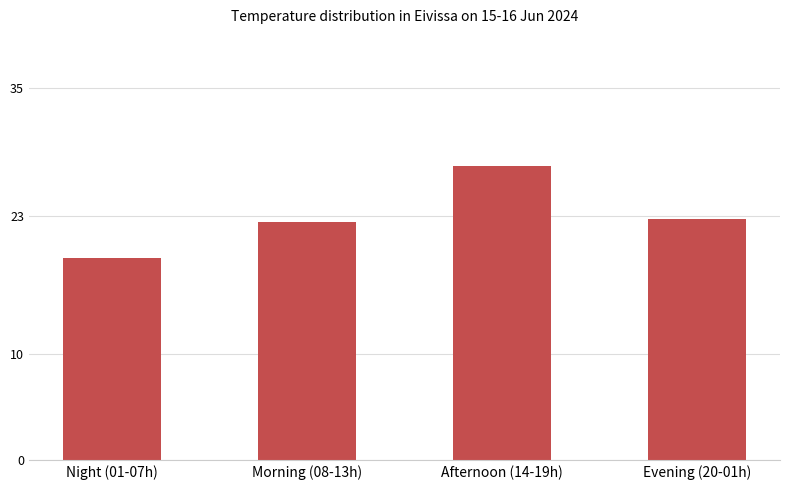

What is the label of the 3rd bar from the left?

Afternoon (14-19h)